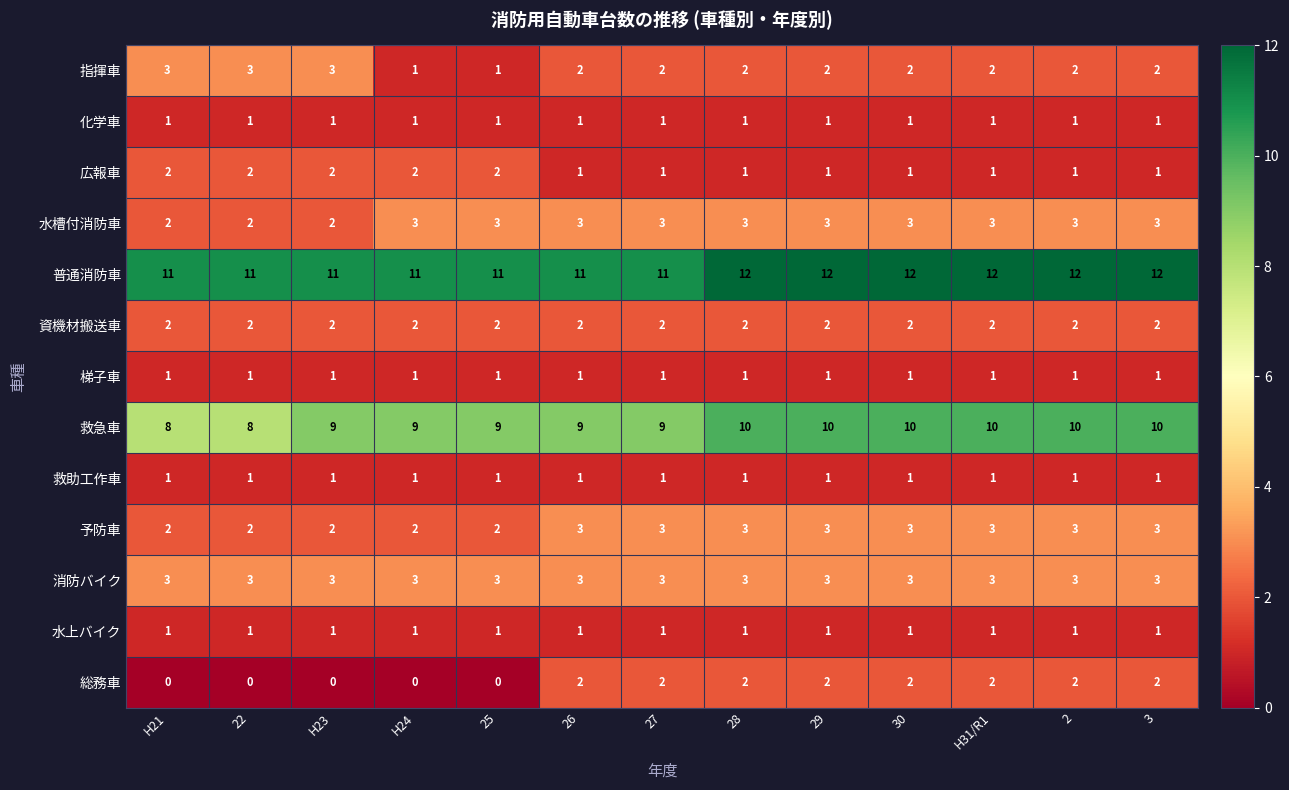

What is the total value across all series at 26?

40